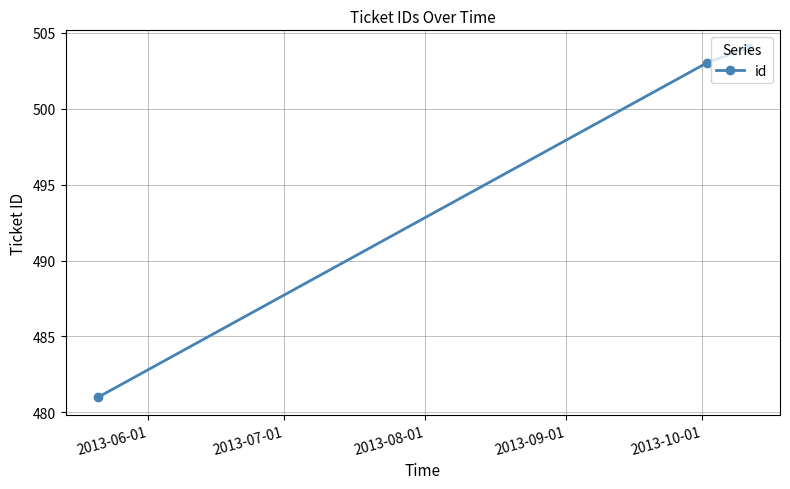

How many data points are less than 503?

1